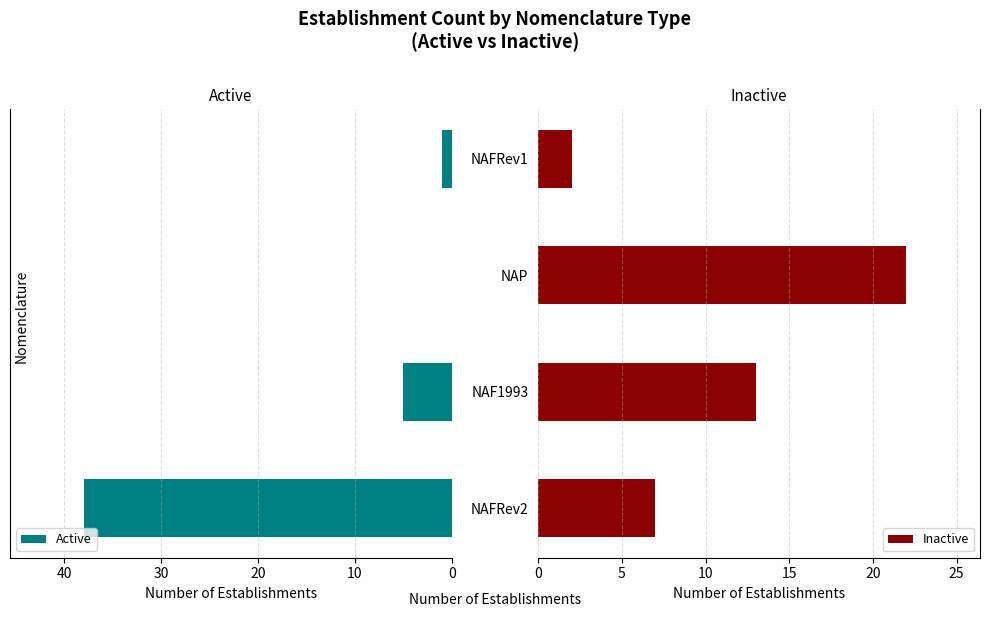

What is the highest value of the Active series?

38